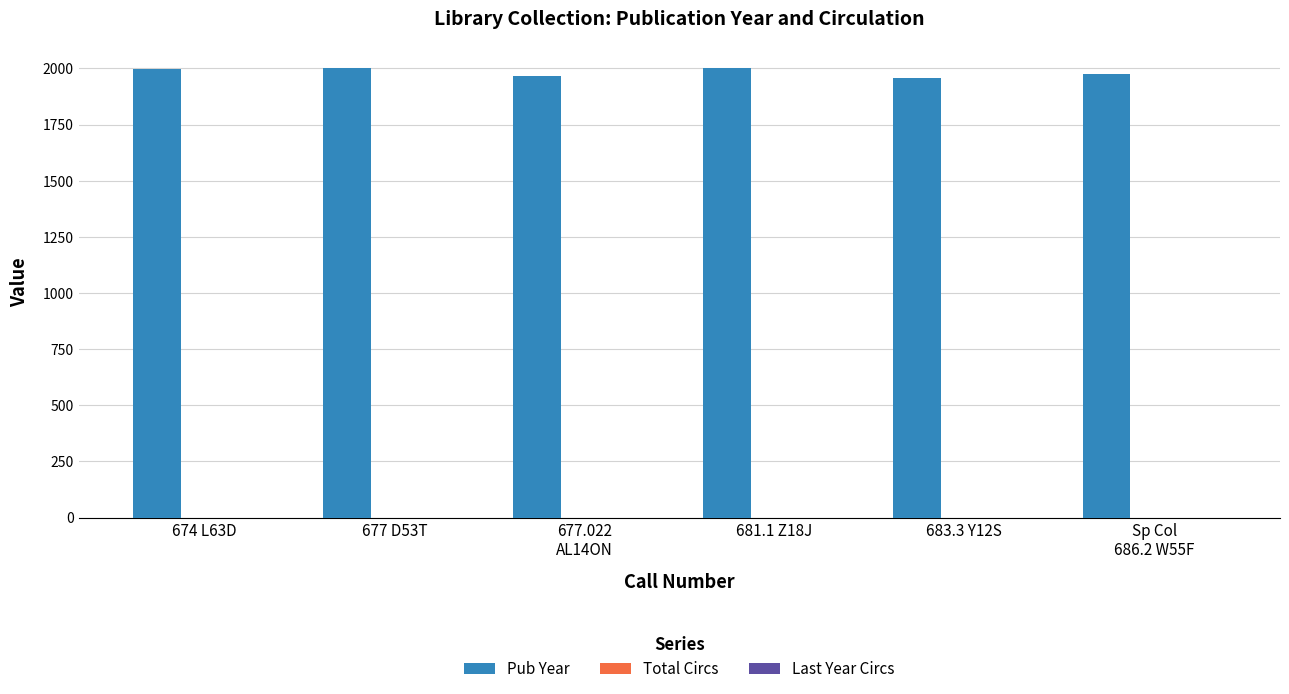

What is the label of the 2nd bar from the right?

683.3 Y12S